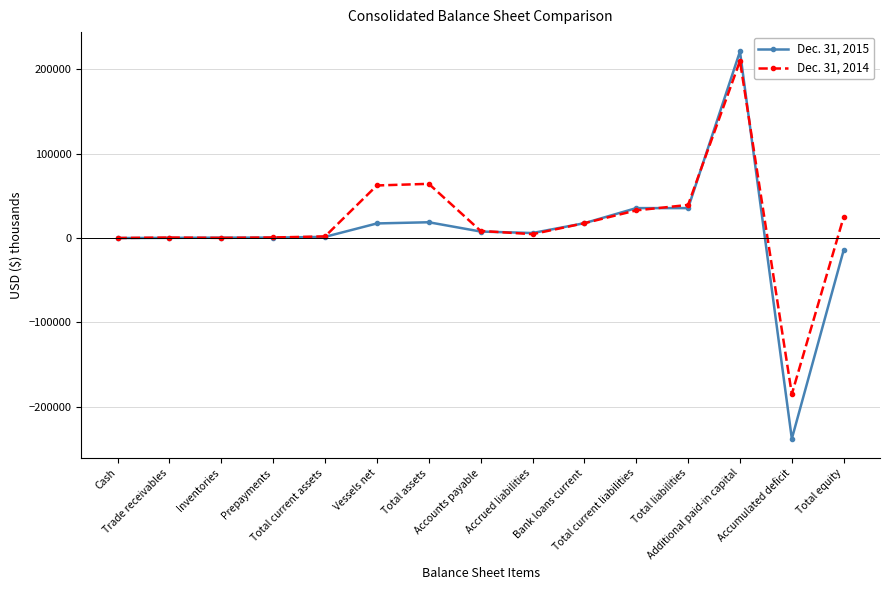

What is the minimum value for Dec. 31, 2015?

-237874